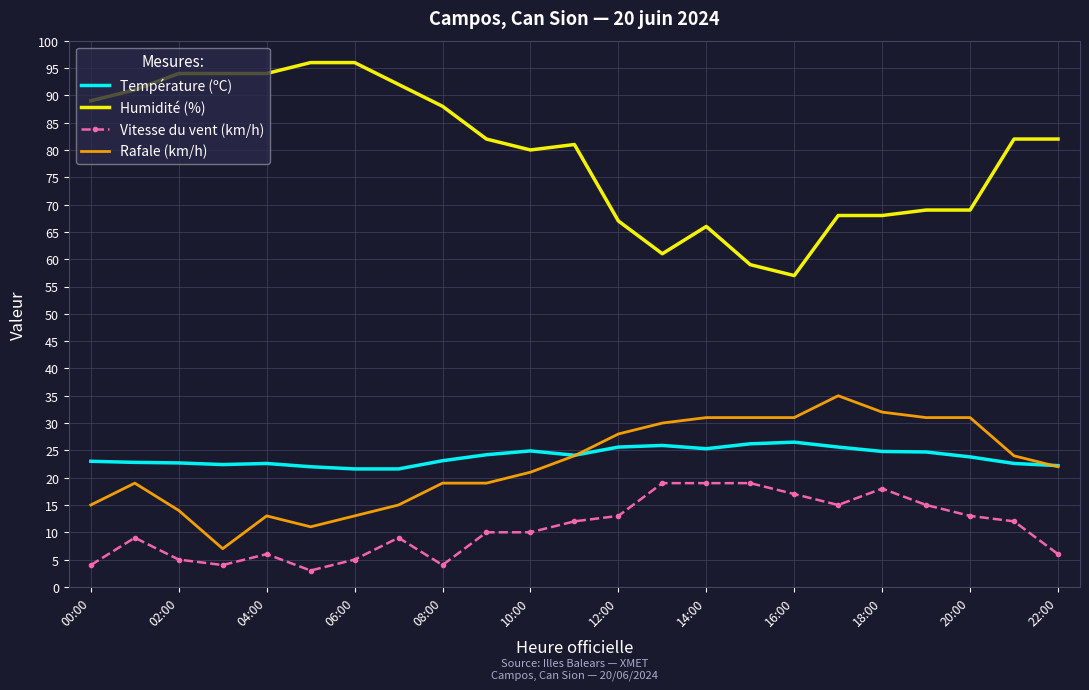

Count the number of data series in this chart.

4